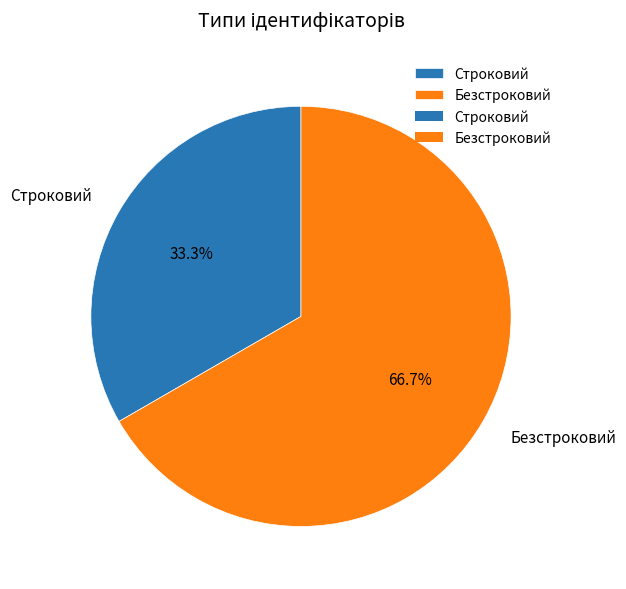

Does any single category account for the majority?

Yes